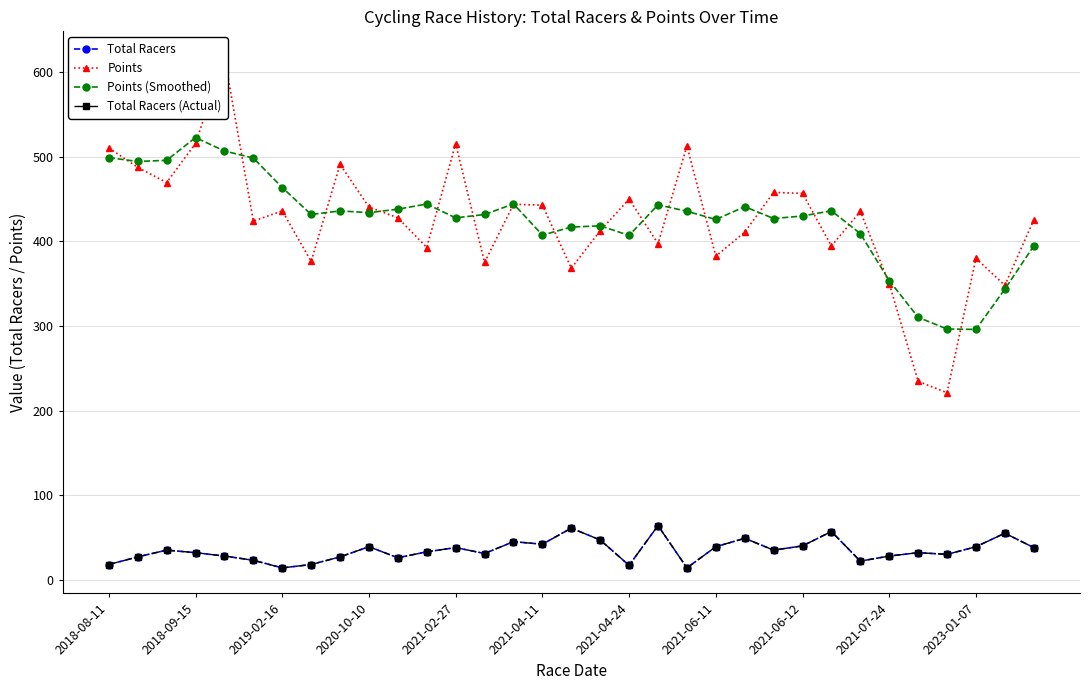

Which series changed the most between 26 and 30?

Points (Smoothed)